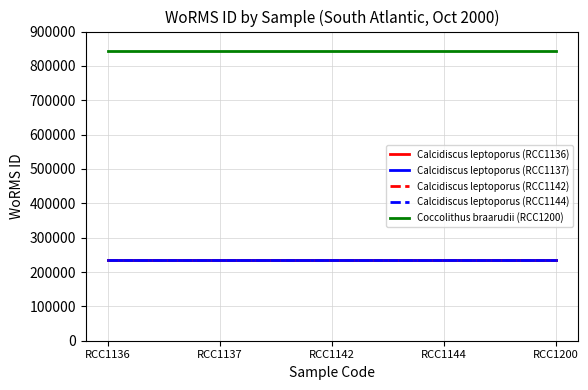

Reading right to left, list all the values displayed in this chart.

Calcidiscus leptoporus (RCC1136): 235923	235923	235923	235923	235923
Calcidiscus leptoporus (RCC1137): 235923	235923	235923	235923	235923
Calcidiscus leptoporus (RCC1142): 235923	235923	235923	235923	235923
Calcidiscus leptoporus (RCC1144): 235923	235923	235923	235923	235923
Coccolithus braarudii (RCC1200): 843999	843999	843999	843999	843999